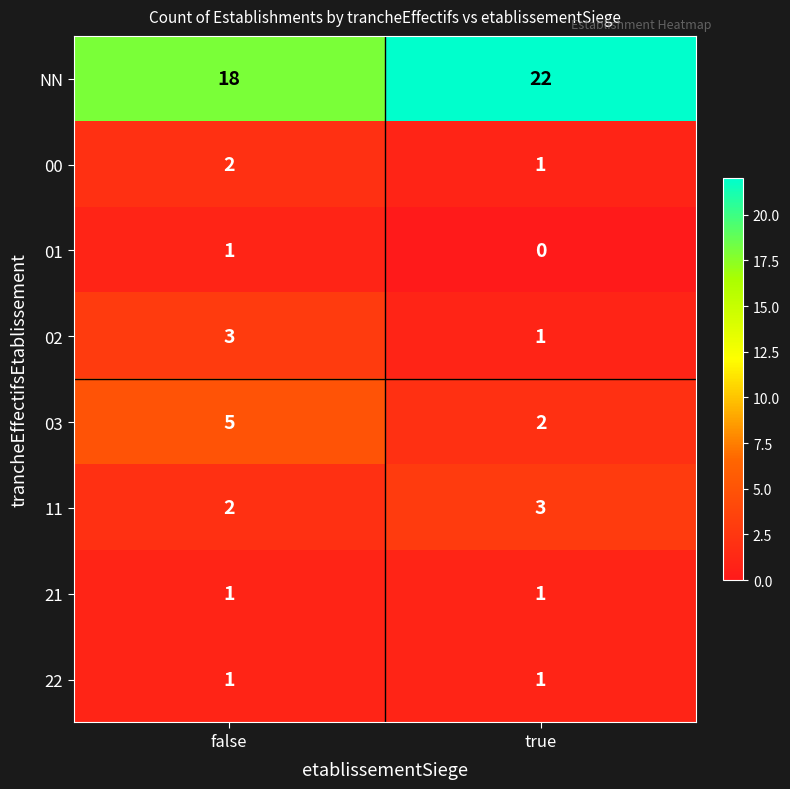

What is the spread (max minus min) of values at true?

22